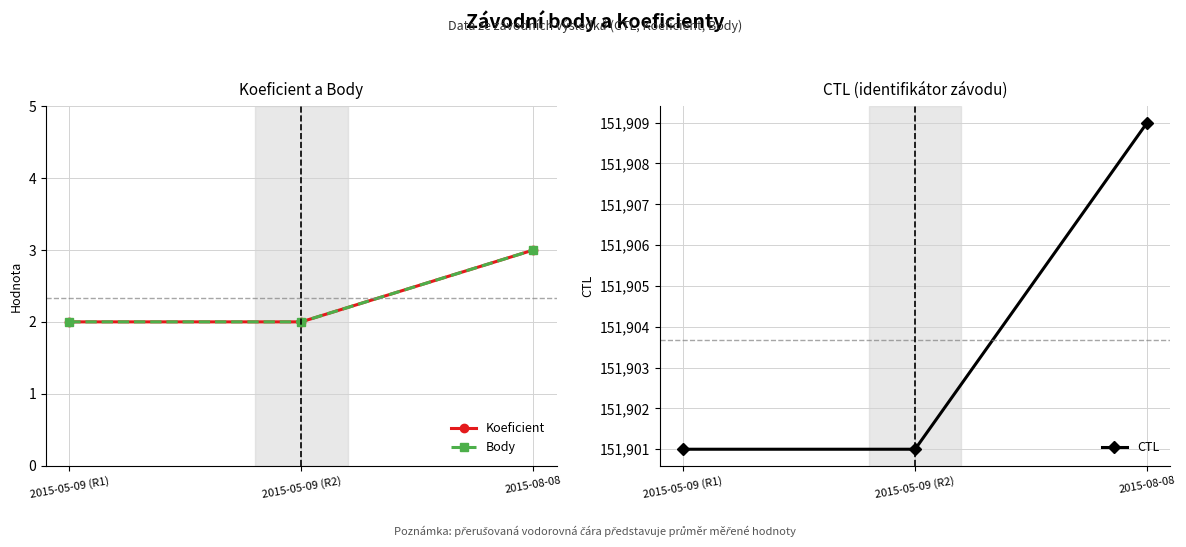

What is the difference between the Body values at 2015-05-09 (R2) and 2015-08-08?

1